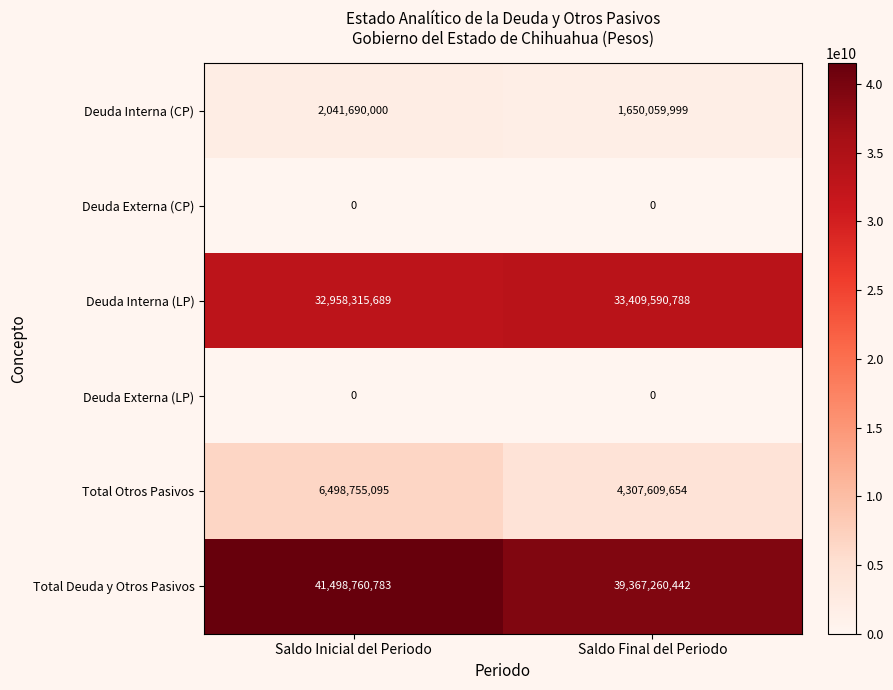

Reading left to right, list all the values displayed in this chart.

Deuda Interna (CP): 2041690000	1650059999
Deuda Externa (CP): 0	0
Deuda Interna (LP): 32958315689	33409590788
Deuda Externa (LP): 0	0
Total Otros Pasivos: 6498755095	4307609654
Total Deuda y Otros Pasivos: 41498760783	39367260442